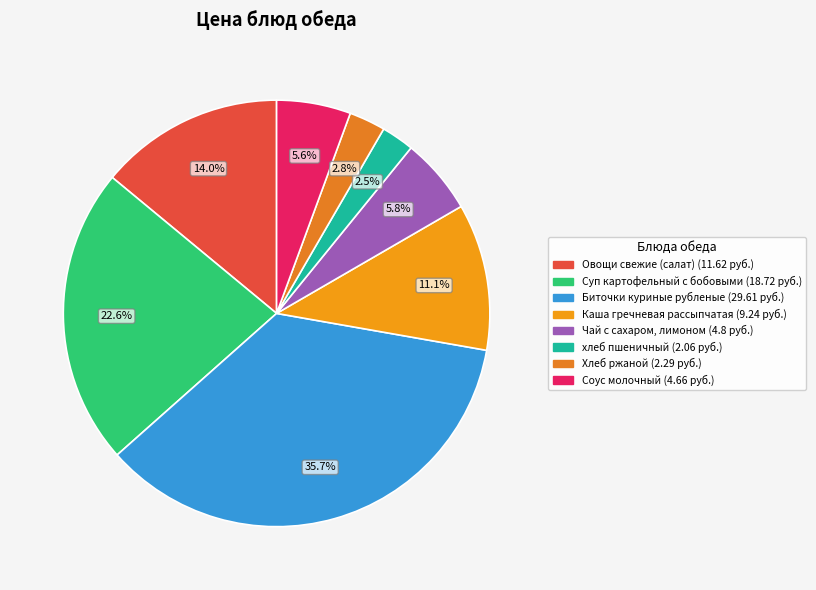

Which slice is the largest?

Биточки куриные рубленые